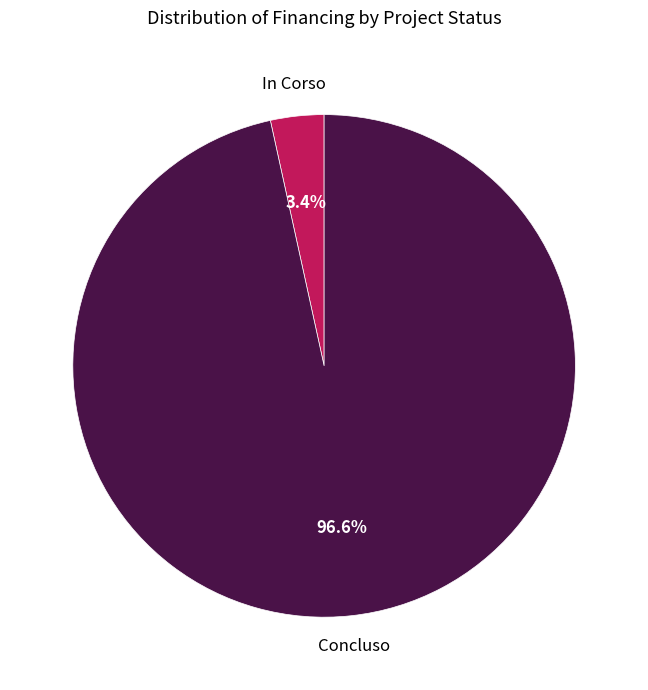

To the nearest percent, what is the average slice percentage?

50%